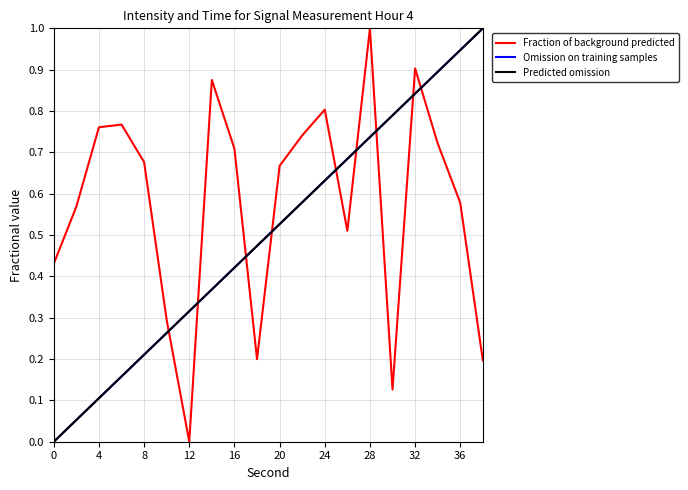

Does the chart display data point markers on the line(s)?

No